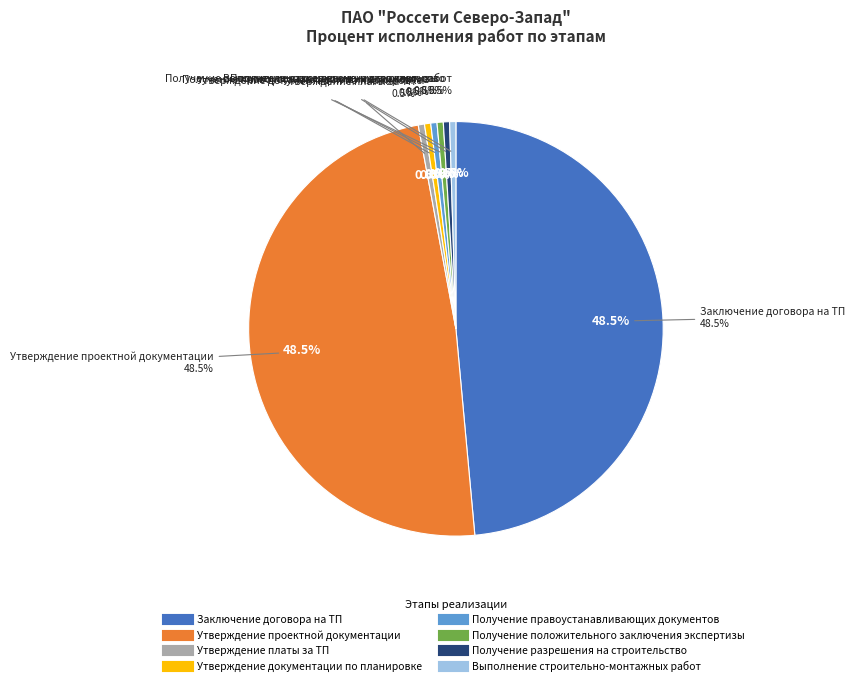

Which category has the smallest portion of the pie?

Утверждение платы за ТП